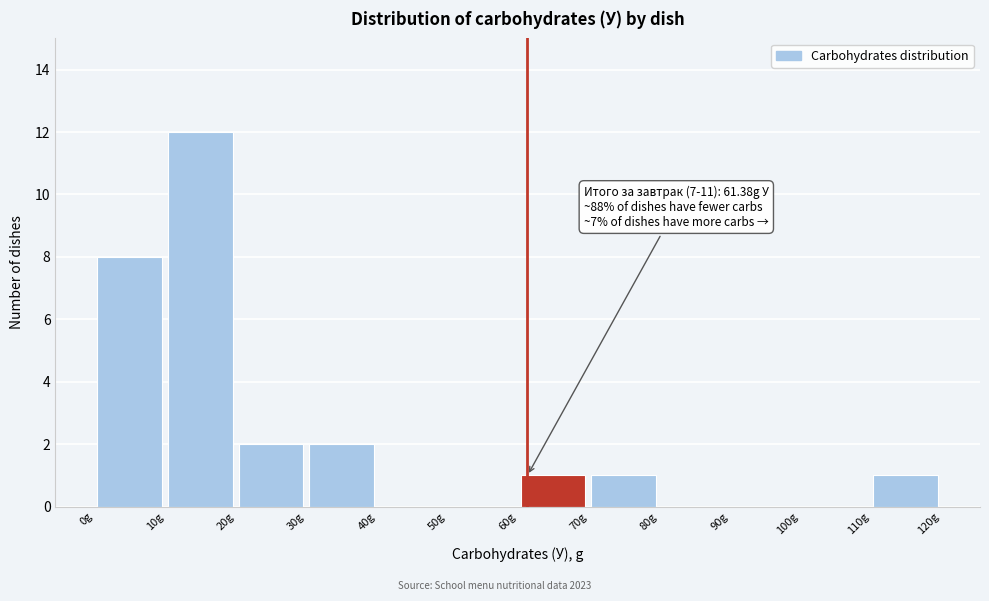

Over which range of the x-axis is the bar tallest?

10 to 20